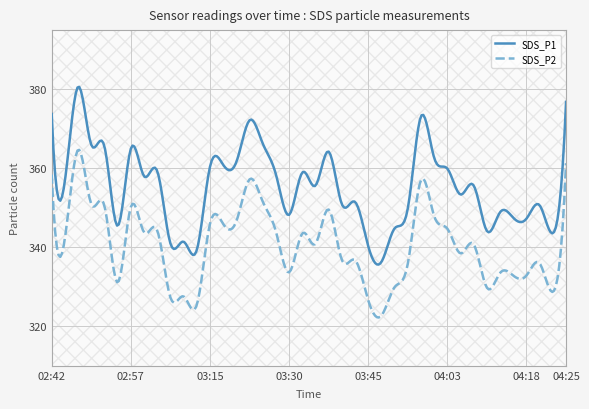

Rank the series by their maximum value, from lowest to highest.

SDS_P2, SDS_P1